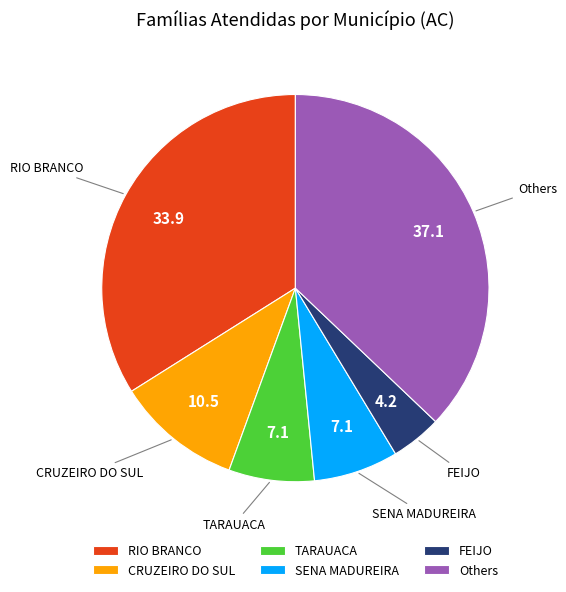

Which slice is the largest?

Others